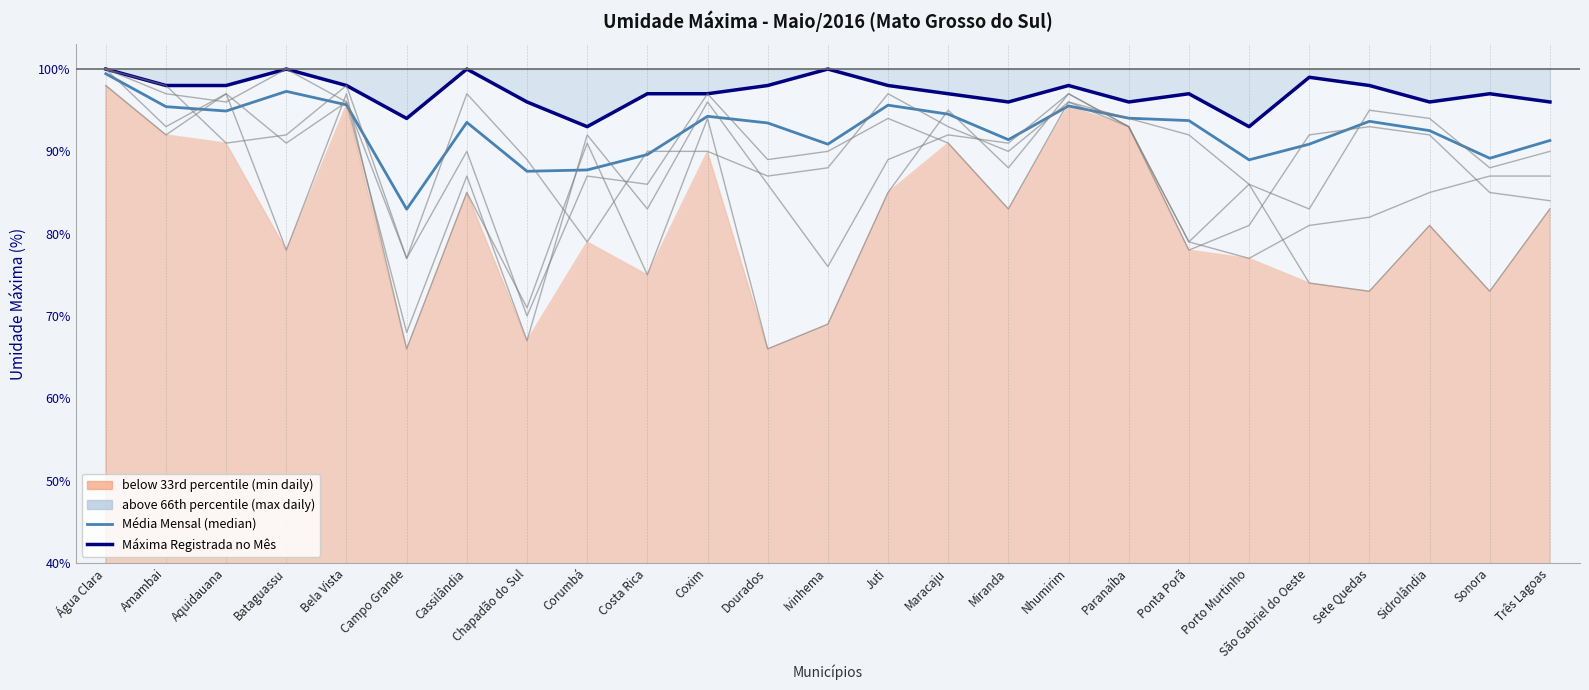

Reading right to left, extract all data points from this chart.

Média Mensal (median): 91.3	89.2	92.5	93.7	90.9	89.0	93.7	94.0	95.5	91.4	94.5	95.6	90.9	93.5	94.3	89.6	87.7	87.6	93.5	83.0	95.7	97.3	94.9	95.4	99.4
Máxima Registrada no Mês: 96.0	97.0	96.0	98.0	99.0	93.0	97.0	96.0	98.0	96.0	97.0	98.0	100.0	98.0	97.0	97.0	93.0	96.0	100.0	94.0	98.0	100.0	98.0	98.0	100.0
Dia 2: 83.0	73.0	81.0	73.0	74.0	86.0	79.0	93.0	97.0	88.0	95.0	85.0	69.0	66.0	94.0	75.0	91.0	71.0	85.0	66.0	97.0	78.0	97.0	92.0	98.0
Dia 3: 87.0	87.0	85.0	82.0	81.0	77.0	79.0	93.0	97.0	91.0	92.0	89.0	76.0	86.0	96.0	83.0	92.0	67.0	87.0	68.0	96.0	91.0	97.0	93.0	100.0
Dia 4: 84.0	85.0	92.0	93.0	92.0	81.0	78.0	93.0	96.0	83.0	91.0	94.0	90.0	89.0	97.0	86.0	87.0	70.0	90.0	77.0	96.0	100.0	96.0	97.0	100.0
Dia 24: 90.0	88.0	94.0	95.0	83.0	86.0	92.0	94.0	96.0	90.0	93.0	97.0	88.0	87.0	90.0	90.0	79.0	89.0	97.0	77.0	98.0	92.0	91.0	98.0	100.0